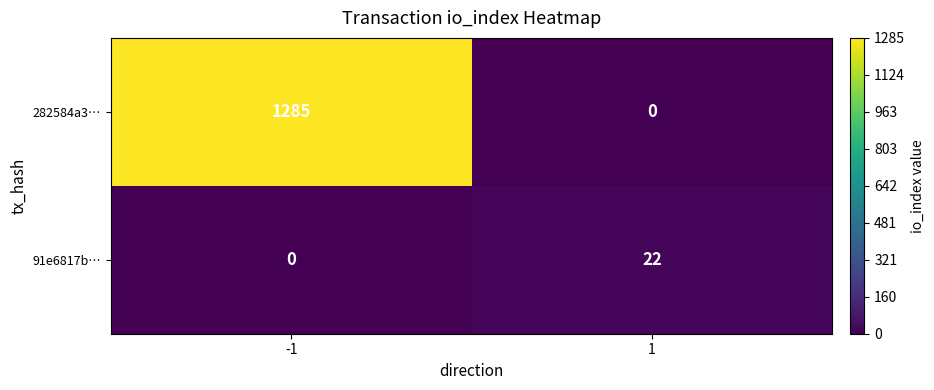

Rank the series by their maximum value, from lowest to highest.

91e6817b…, 282584a3…